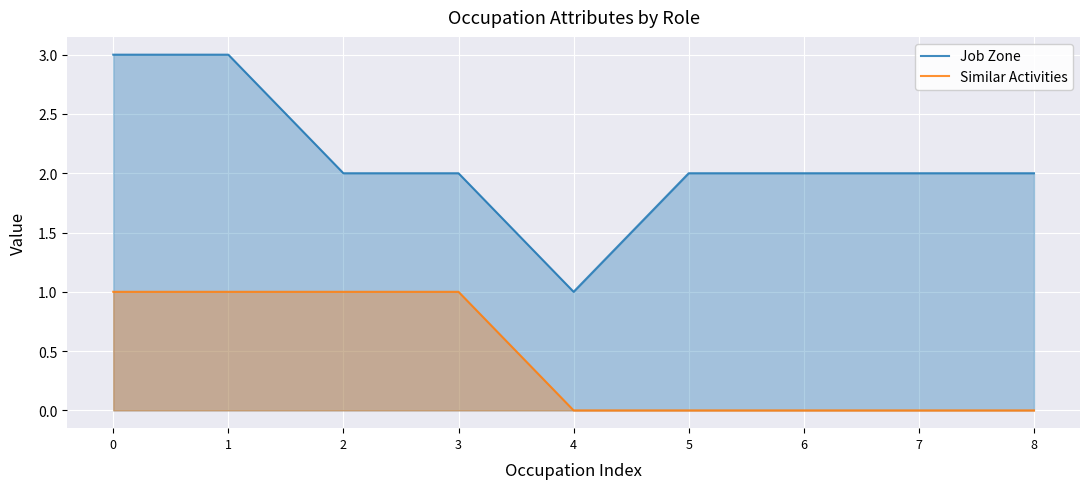

How many lines are shown in the chart?

2